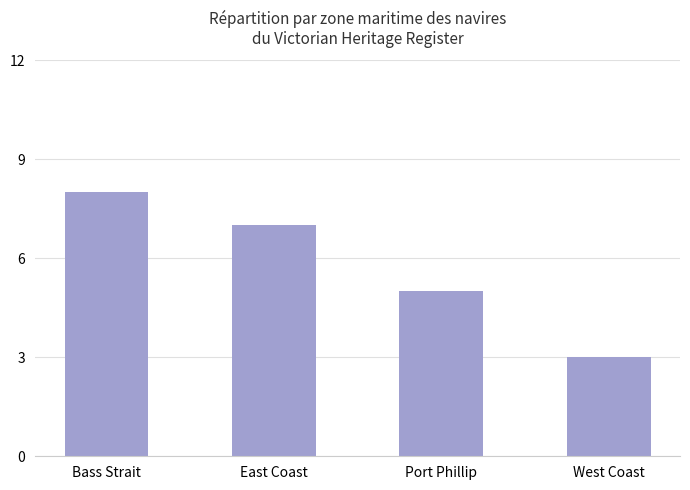

At which category does the chart reach its minimum across all series?

West Coast